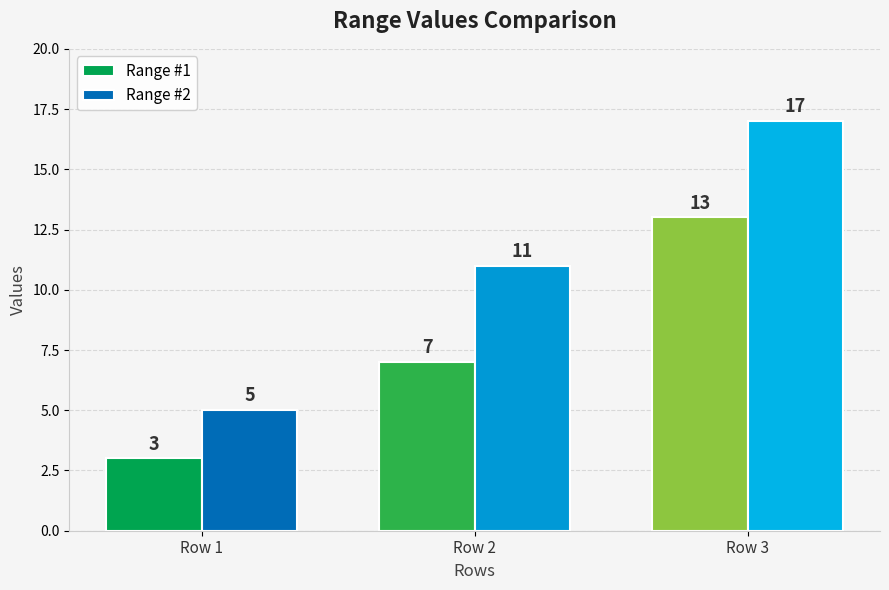

Is it true that Range #2 equals 5 at Row 1?

True